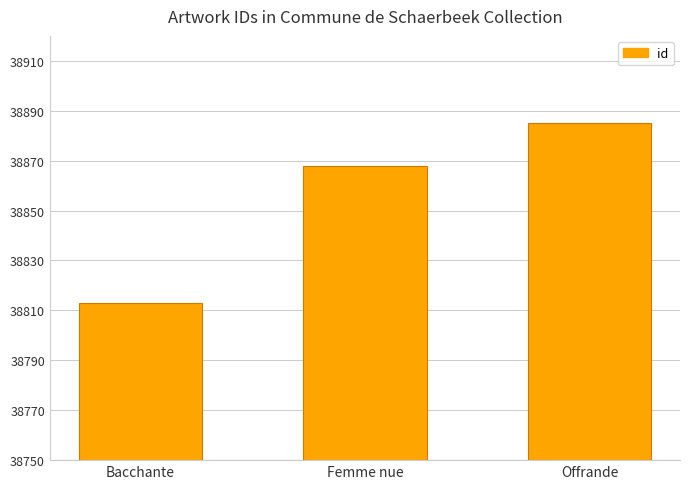

Which has a higher value, Offrande or Bacchante?

Offrande